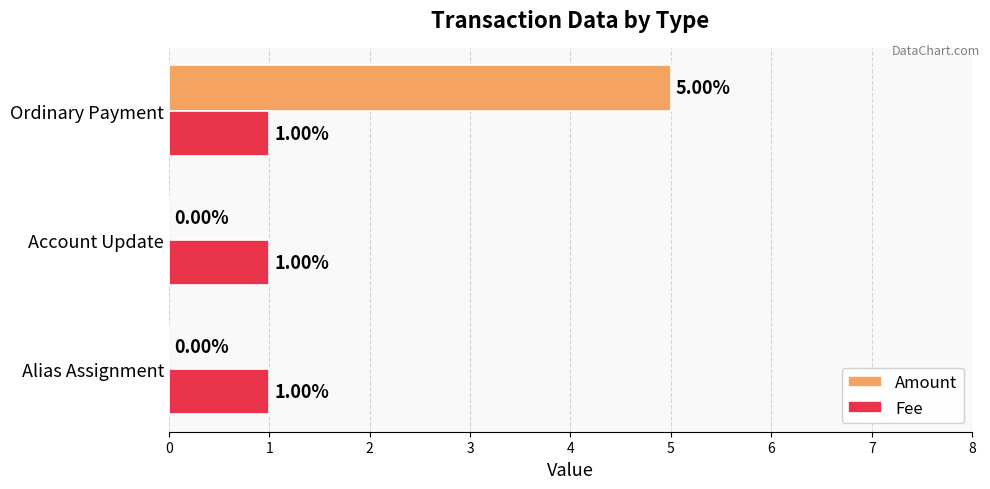

Which label corresponds to the largest value in the chart?

Ordinary Payment